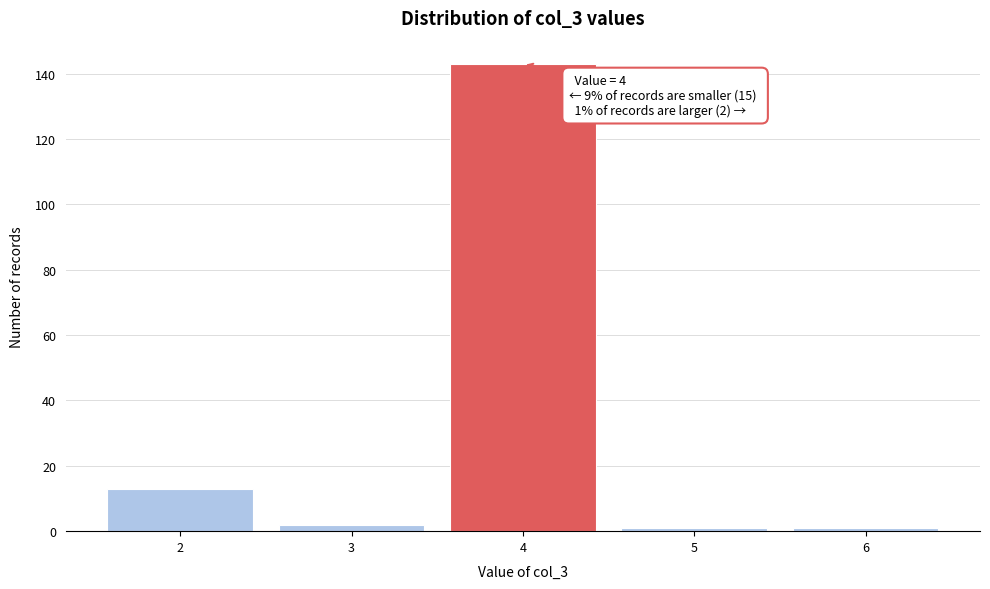

Reading right to left, extract all data points from this chart.

6=1	5=1	4=143	3=2	2=13